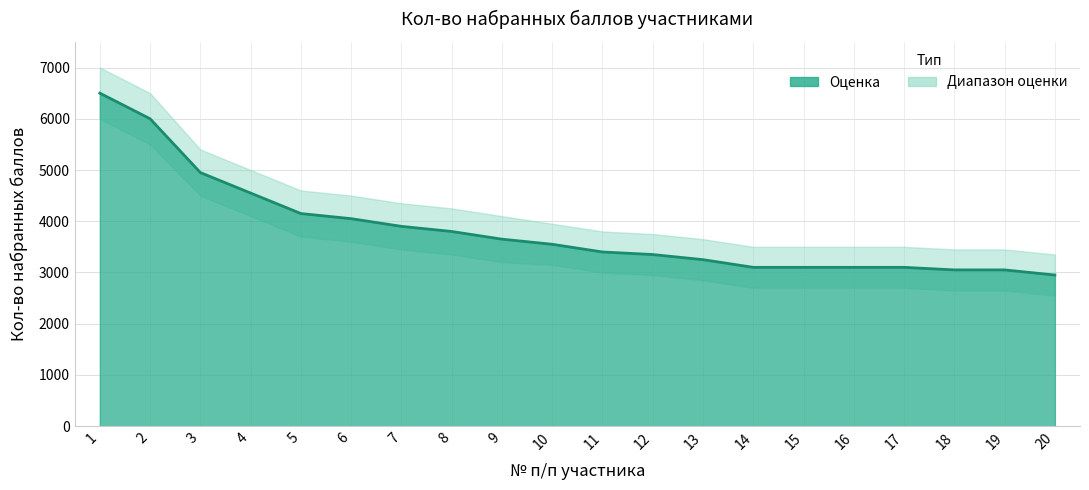

What is the value of the upper_band point at the 11th from the left?

3800